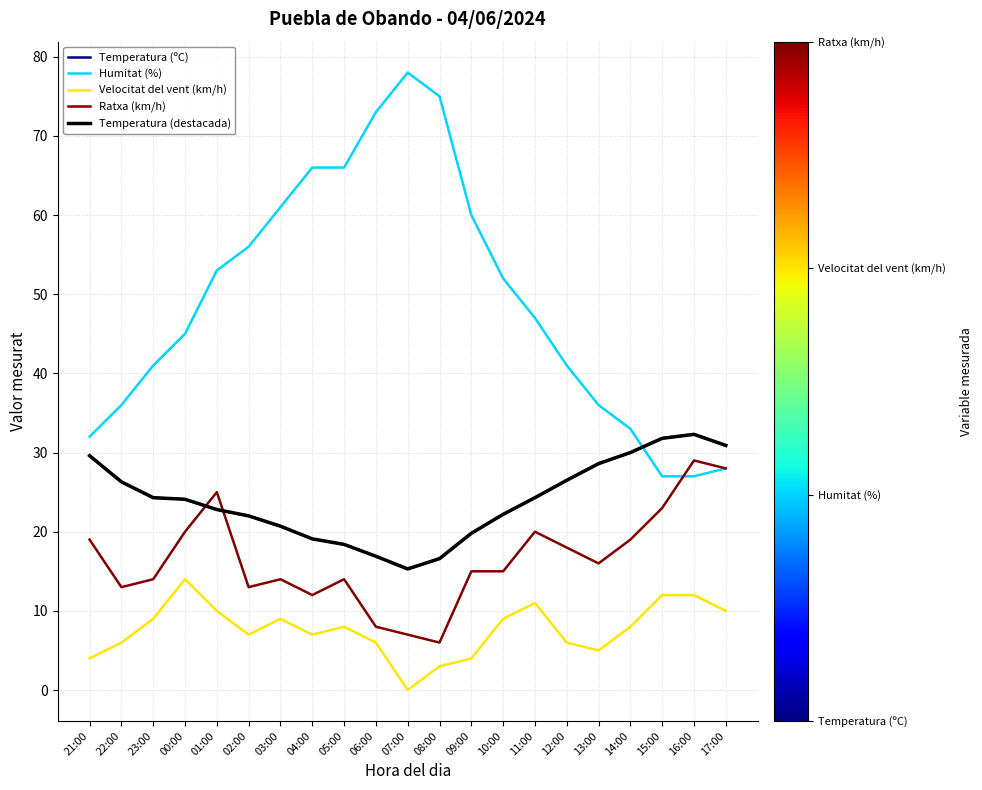

Where is the first local minimum for Temperatura (ºC)?

07:00